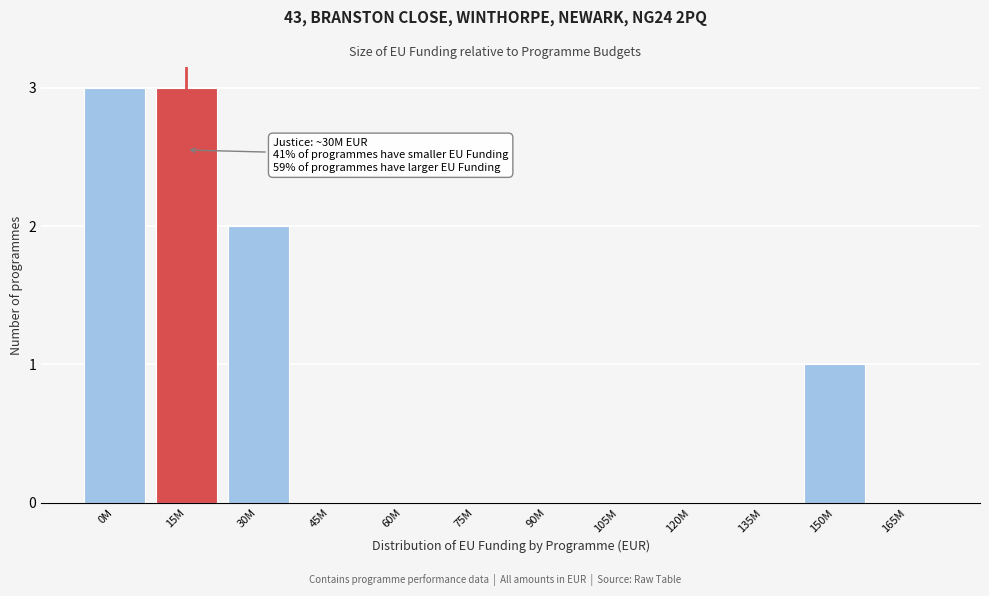

Reading left to right, list all the values displayed in this chart.

0M=3	15M=3	30M=2	45M=0	60M=0	75M=0	90M=0	105M=0	120M=0	135M=0	150M=1	165M=0